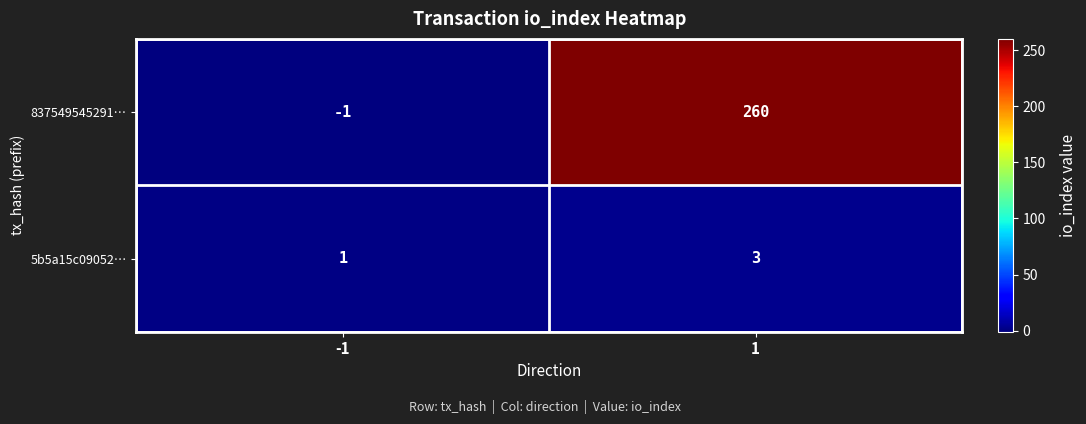

Which category has the highest value across all series?

1